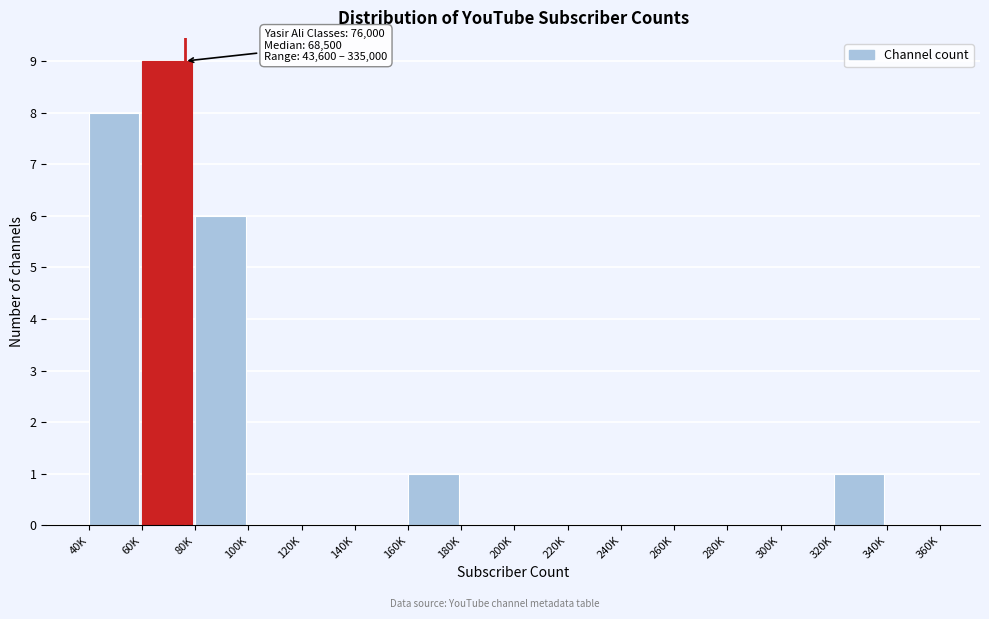

Reading left to right, list all the values displayed in this chart.

40K=8	60K=9	80K=6	100K=0	120K=0	140K=0	160K=1	180K=0	200K=0	220K=0	240K=0	260K=0	280K=0	300K=0	320K=1	340K=0